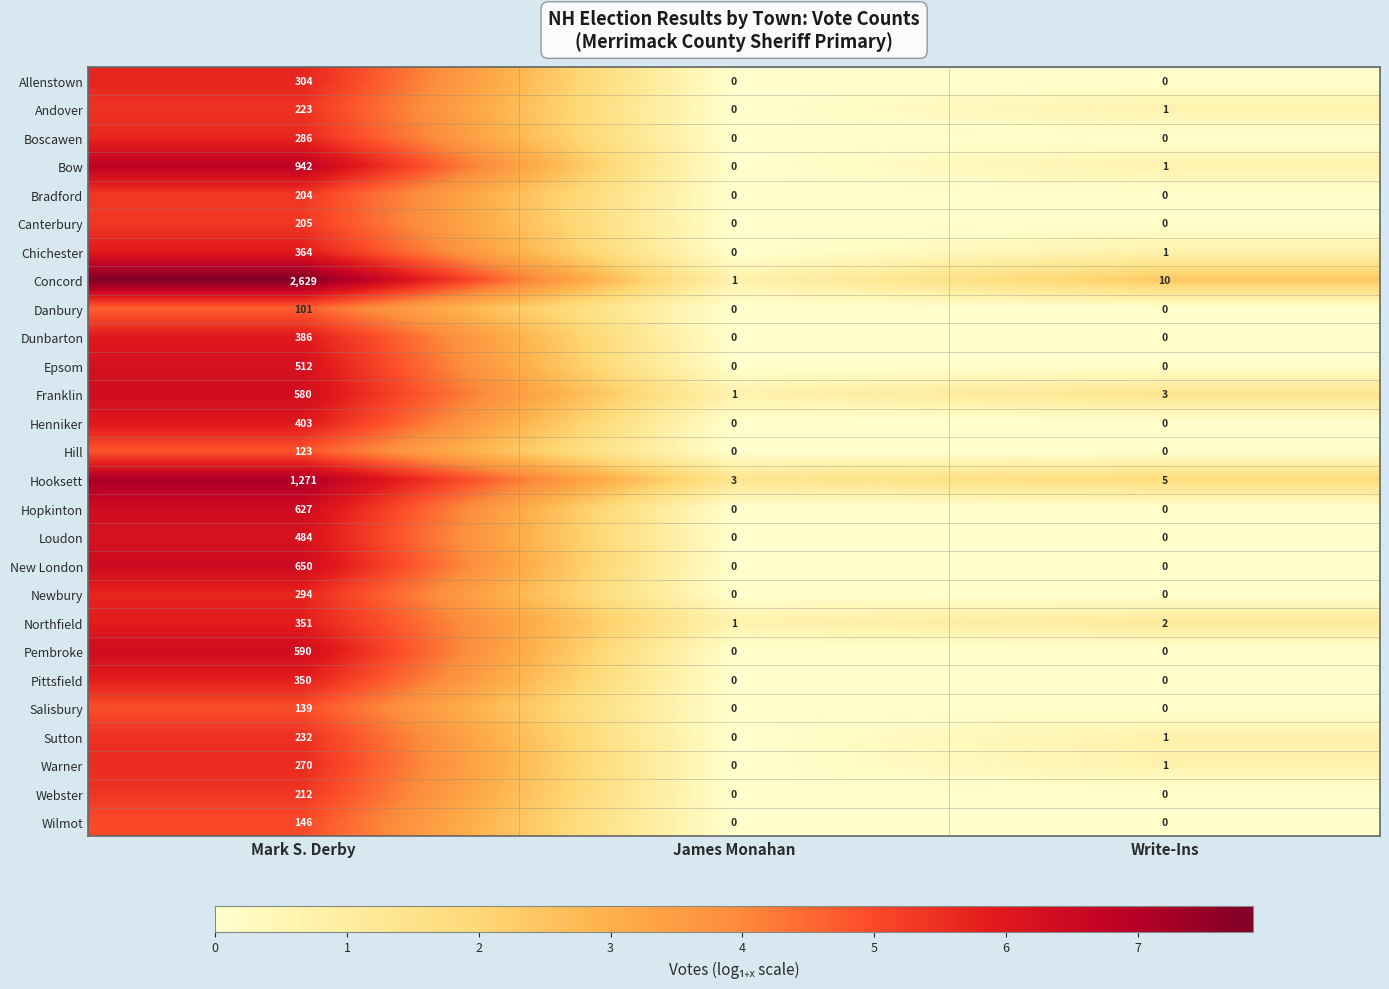

Which label corresponds to the largest value in the chart?

Mark S. Derby